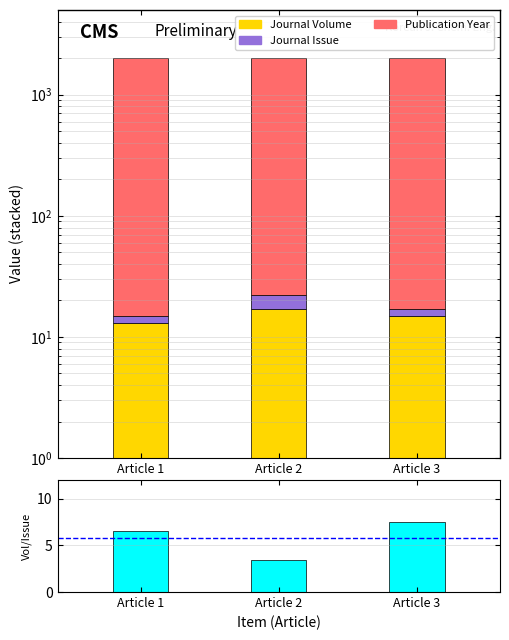

What is the value of the Volume/Issue bar at the 2nd from the left?

3.4